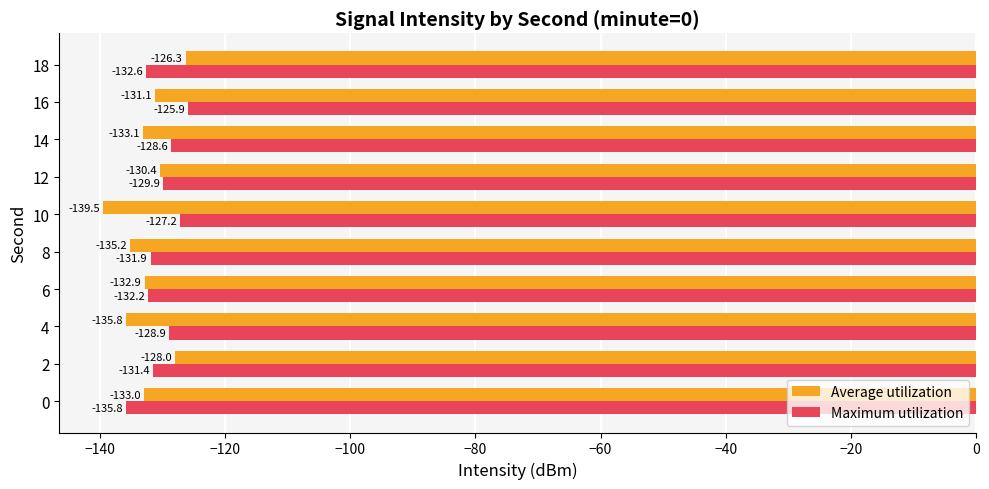

What is the minimum value for Average utilization?

-139.5